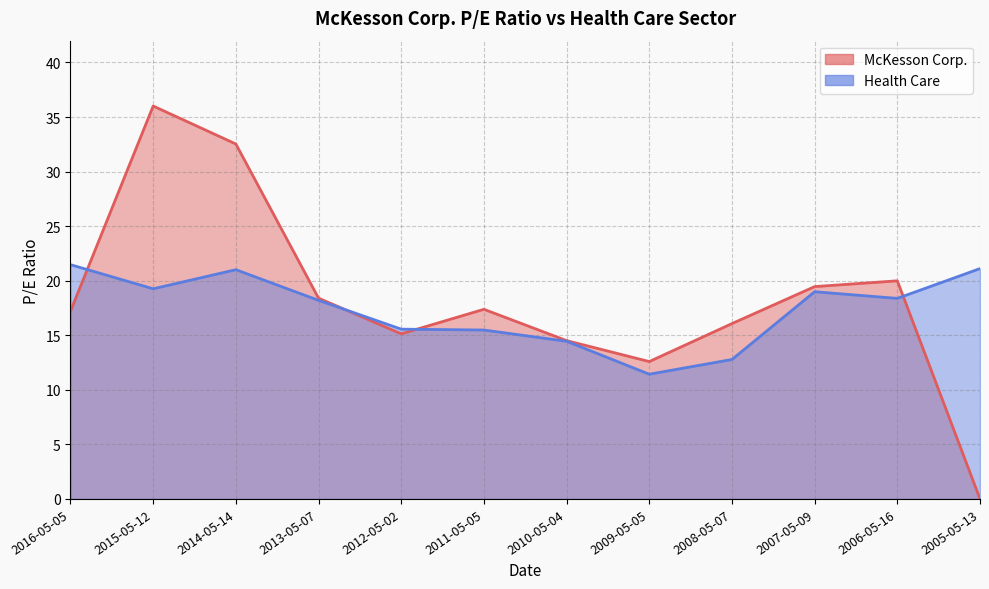

The value of Health Care at 2005-05-13 is 31.0. True or false?

False